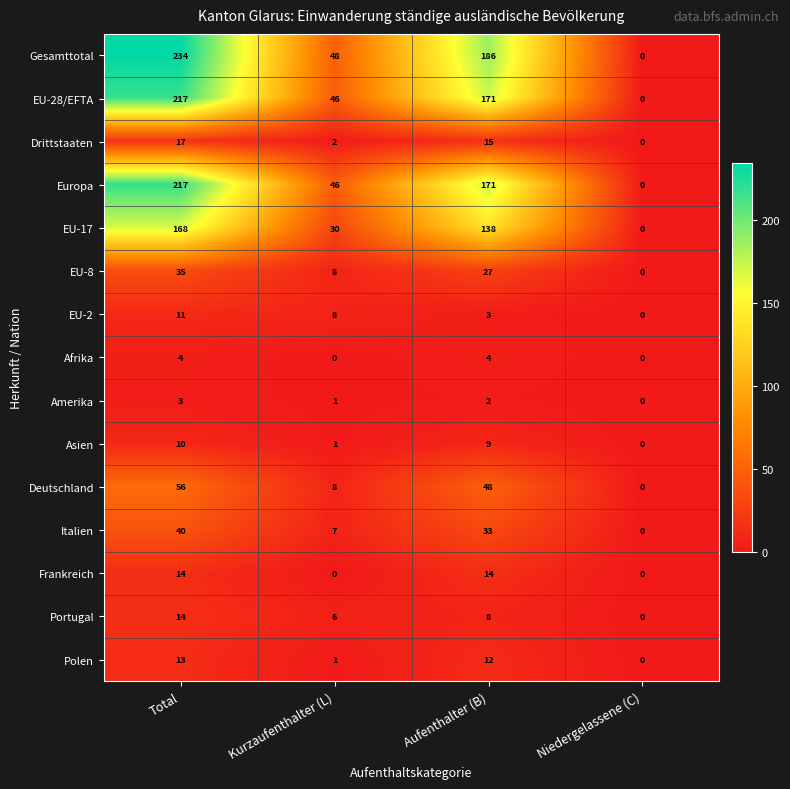

Between Total and Aufenthalter (B), which series saw the biggest shift?

Gesamttotal